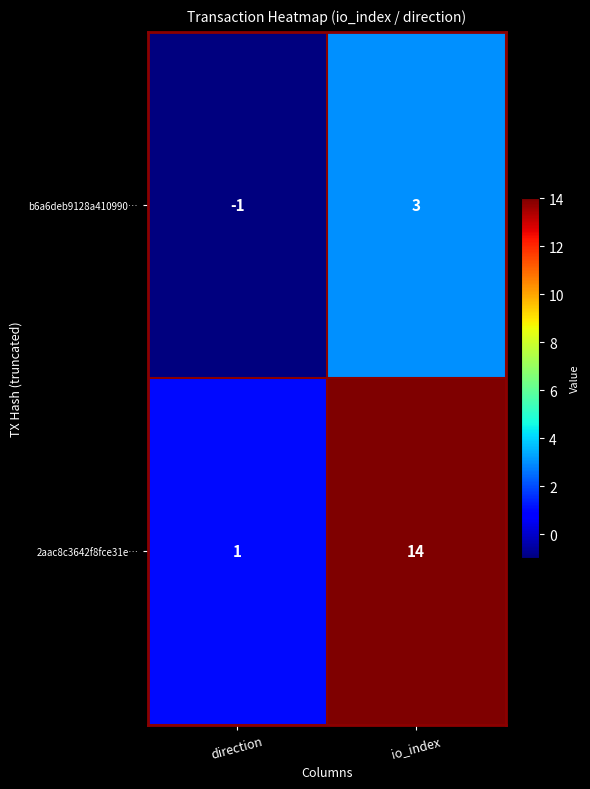

Which series has the largest total across all categories?

2aac8c3642f8fce31e…